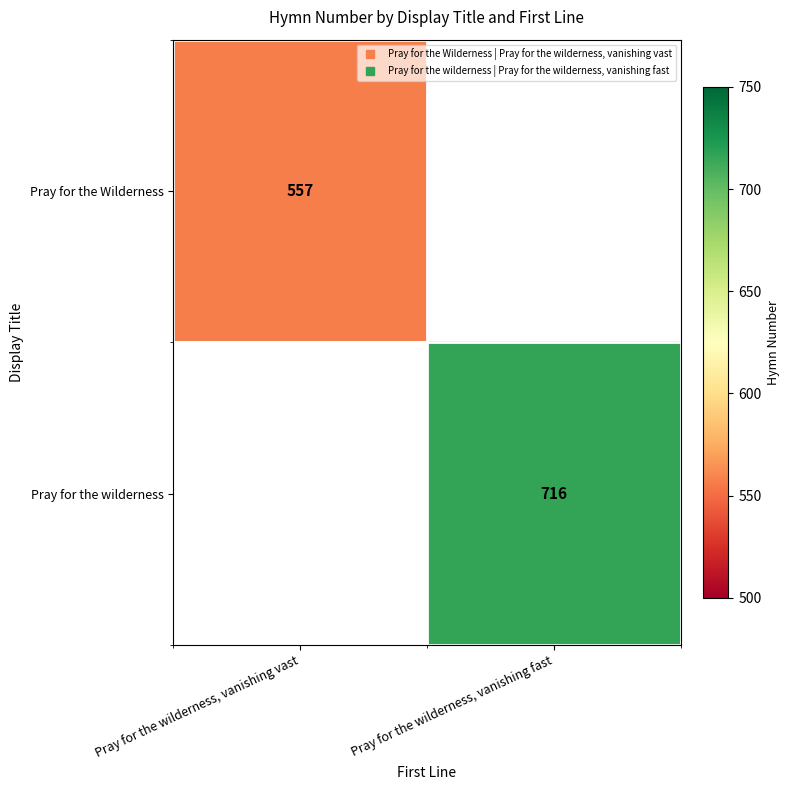

How many distinct data groups are displayed?

2